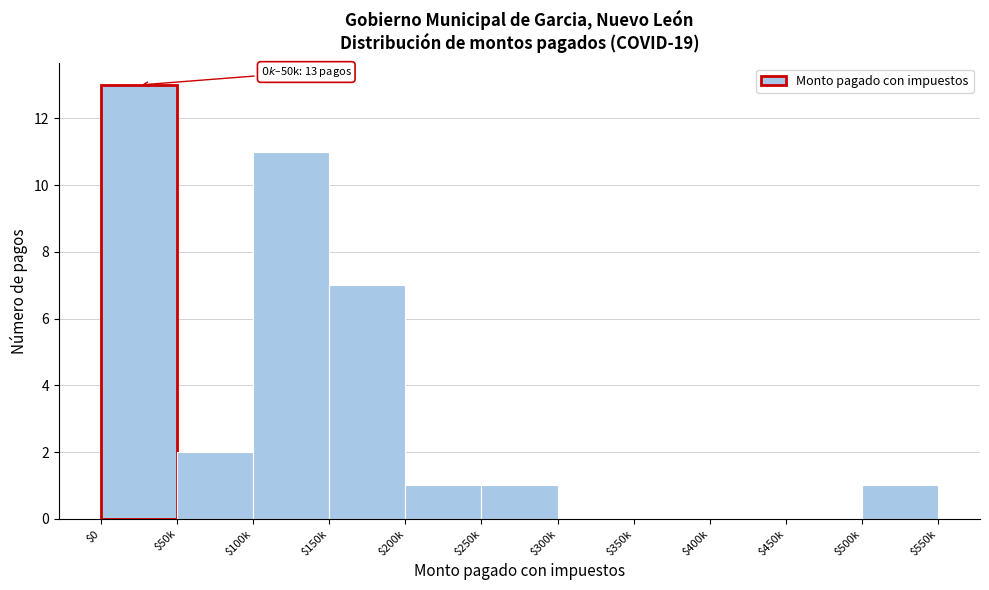

At which category does the chart reach its peak across all series?

$0